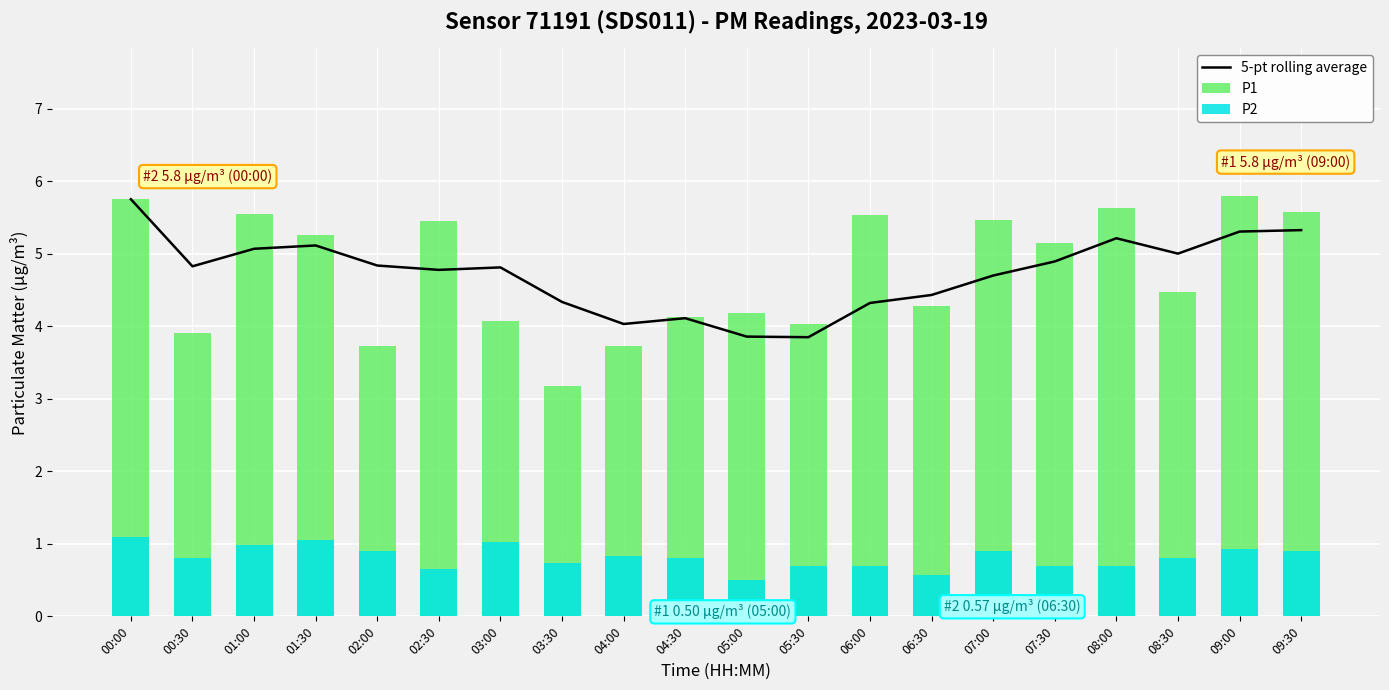

The P1 series shows 8.3 at 06:00. True or false?

False